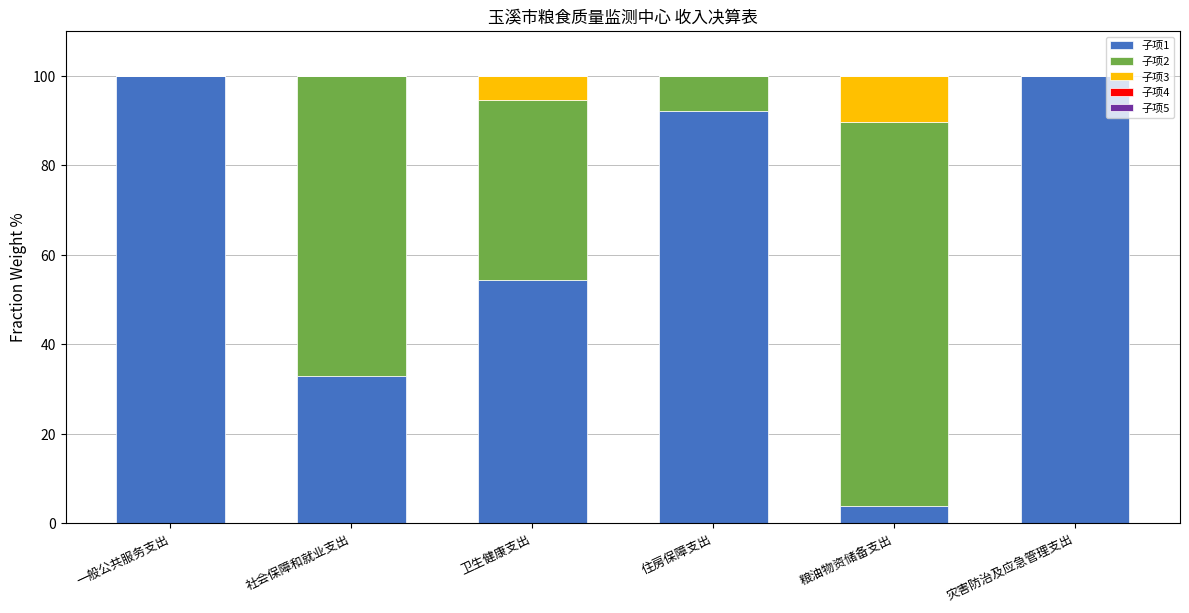

Is it true that 子项1 equals 53.7 at 住房保障支出?

False